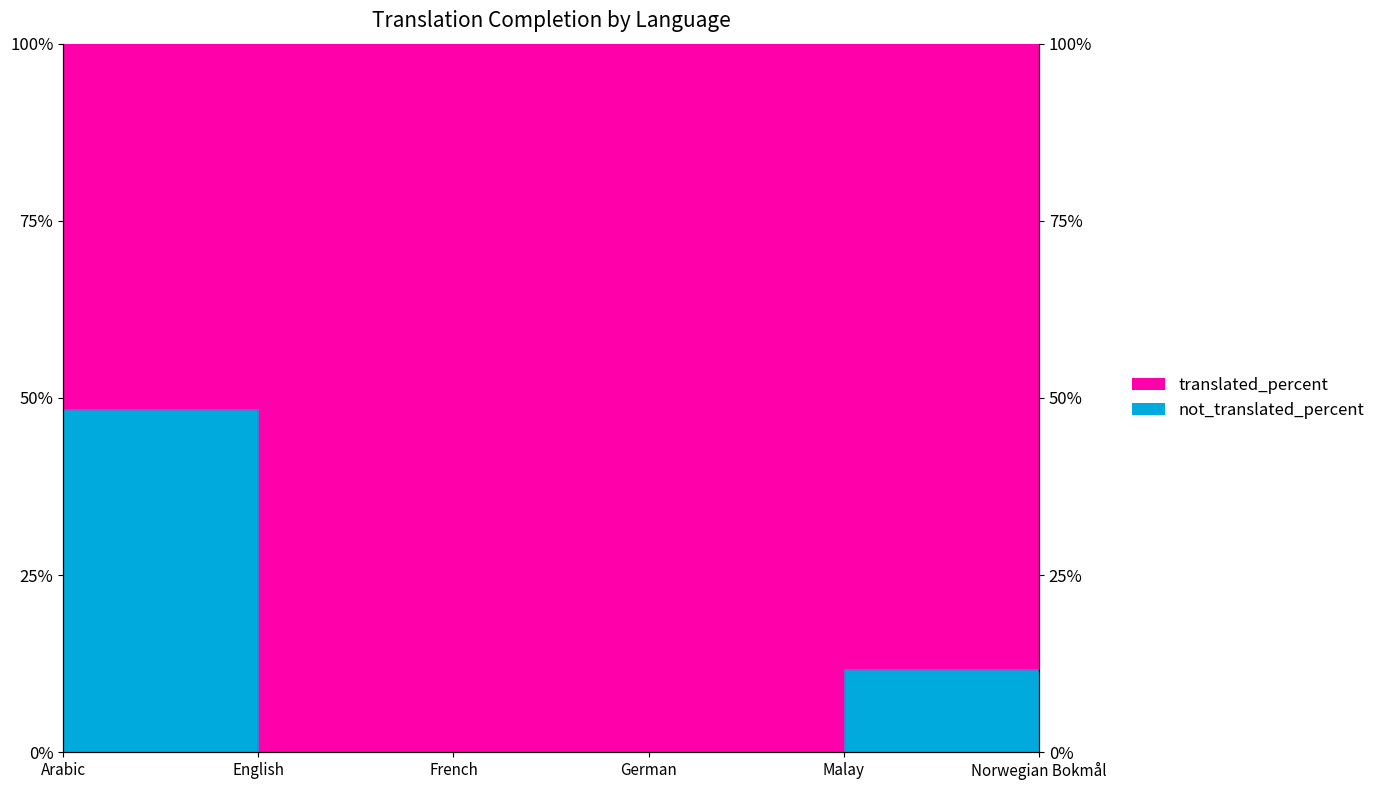

What is the label of the 4th point from the right?

French